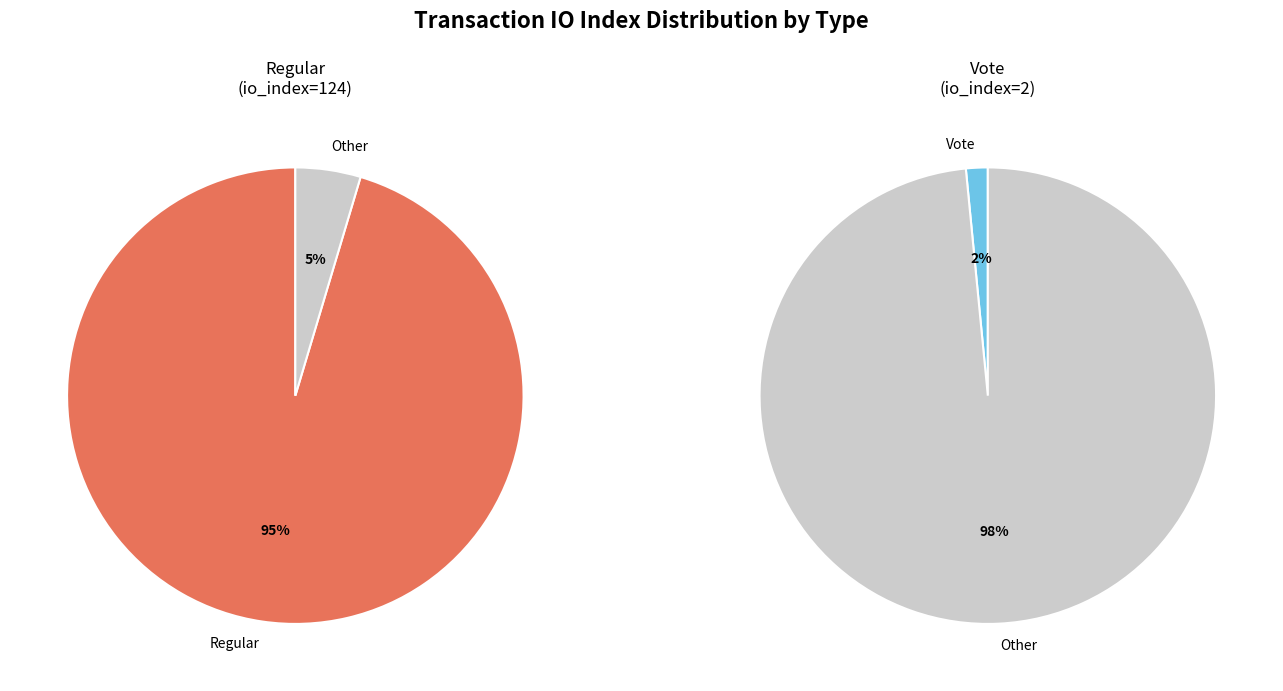

Count the number of slices in the pie.

2